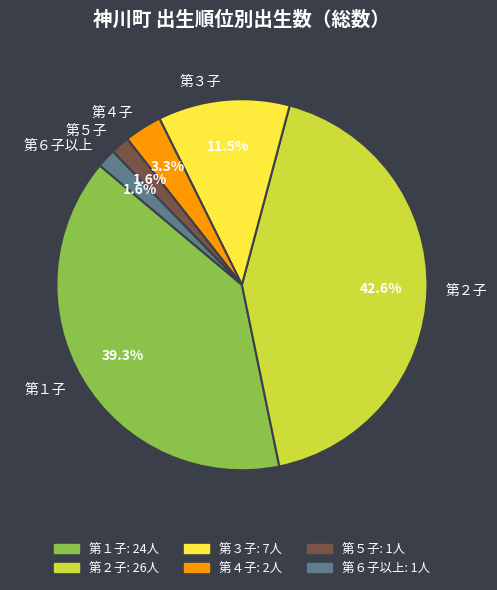

Between 第２子 and 第５子, which is larger?

第２子